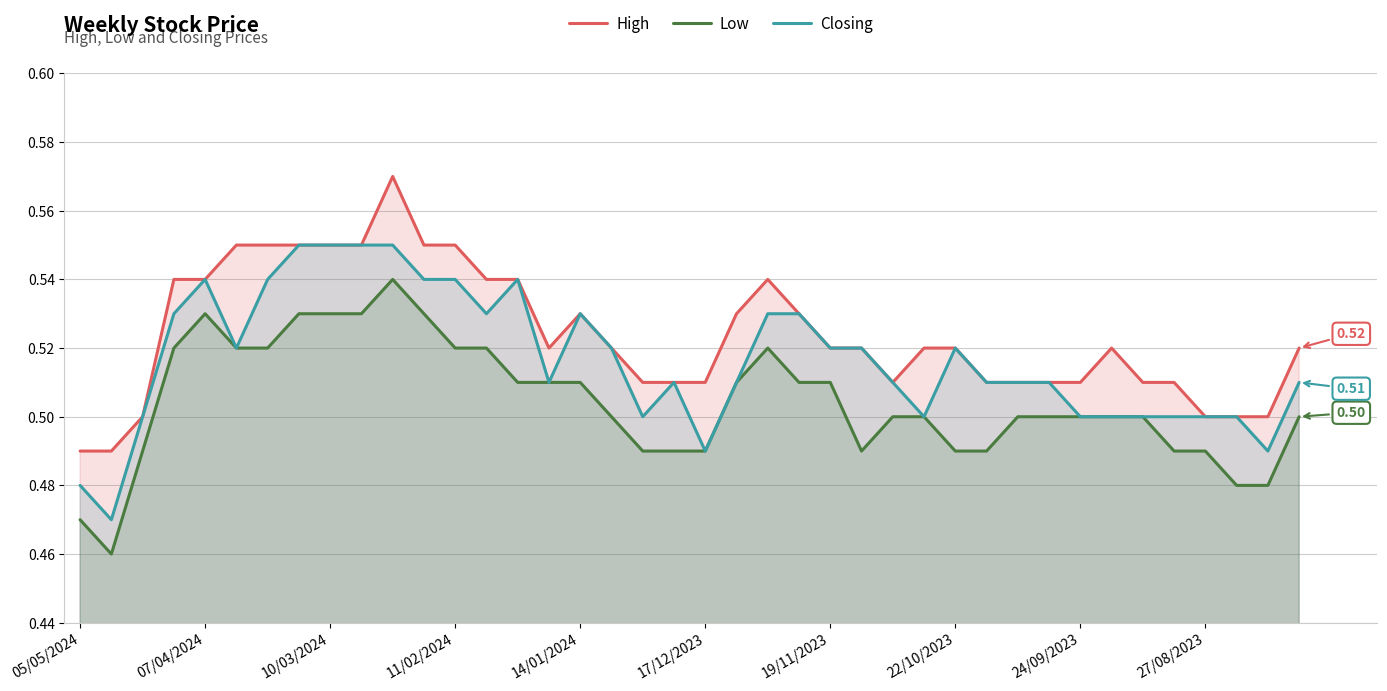

True or false: High and Low intersect in this chart.

False